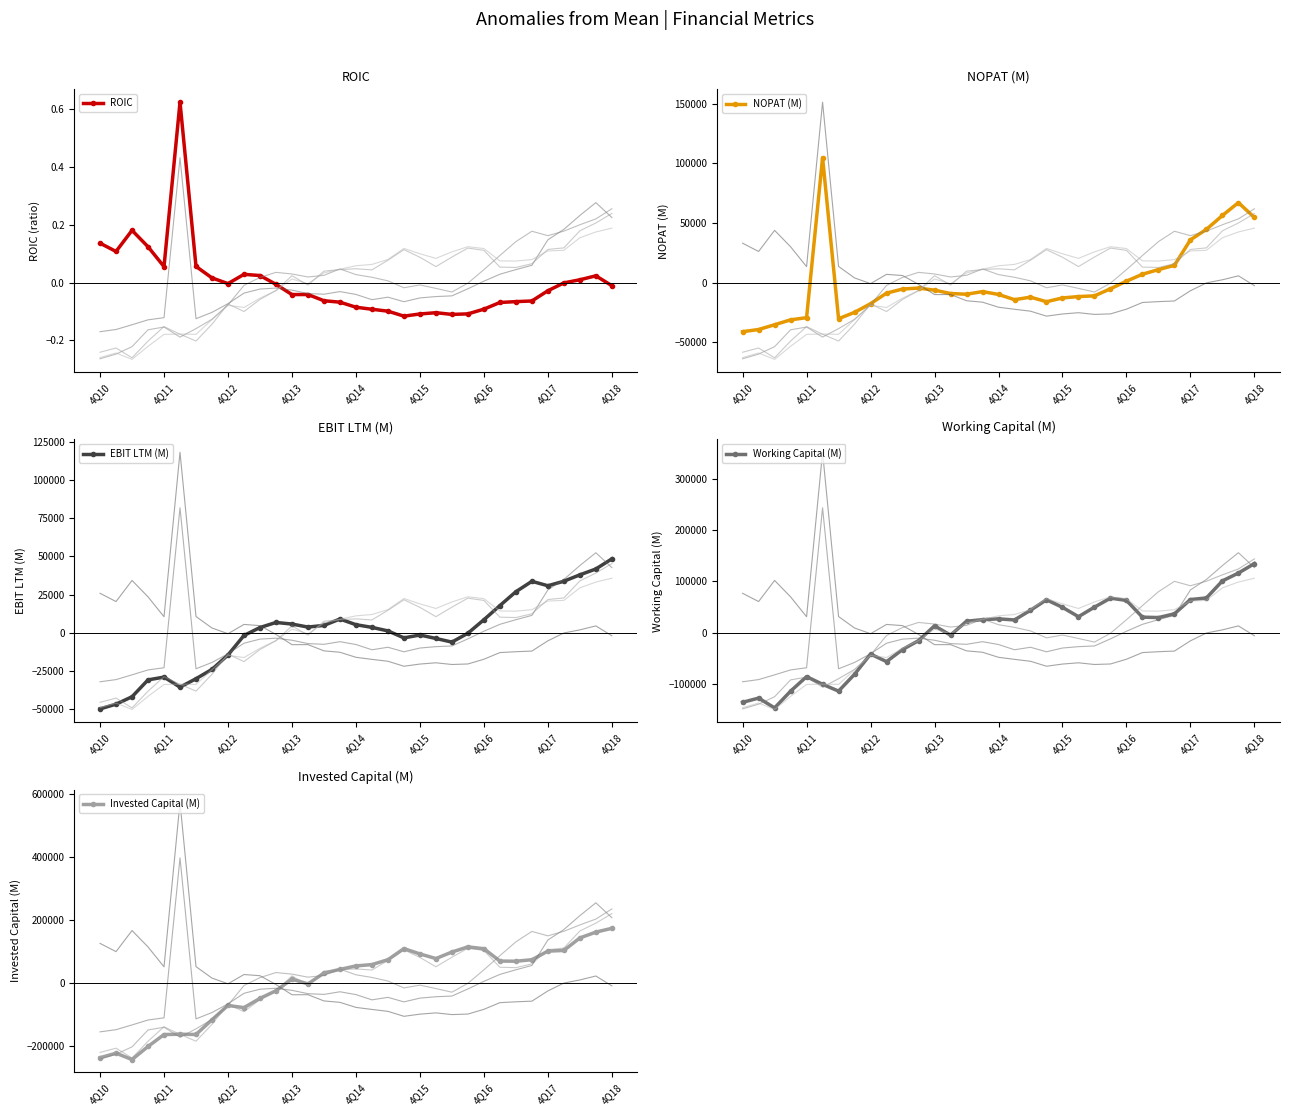

Which category has the highest value in the EBIT LTM (M) series?

4Q18